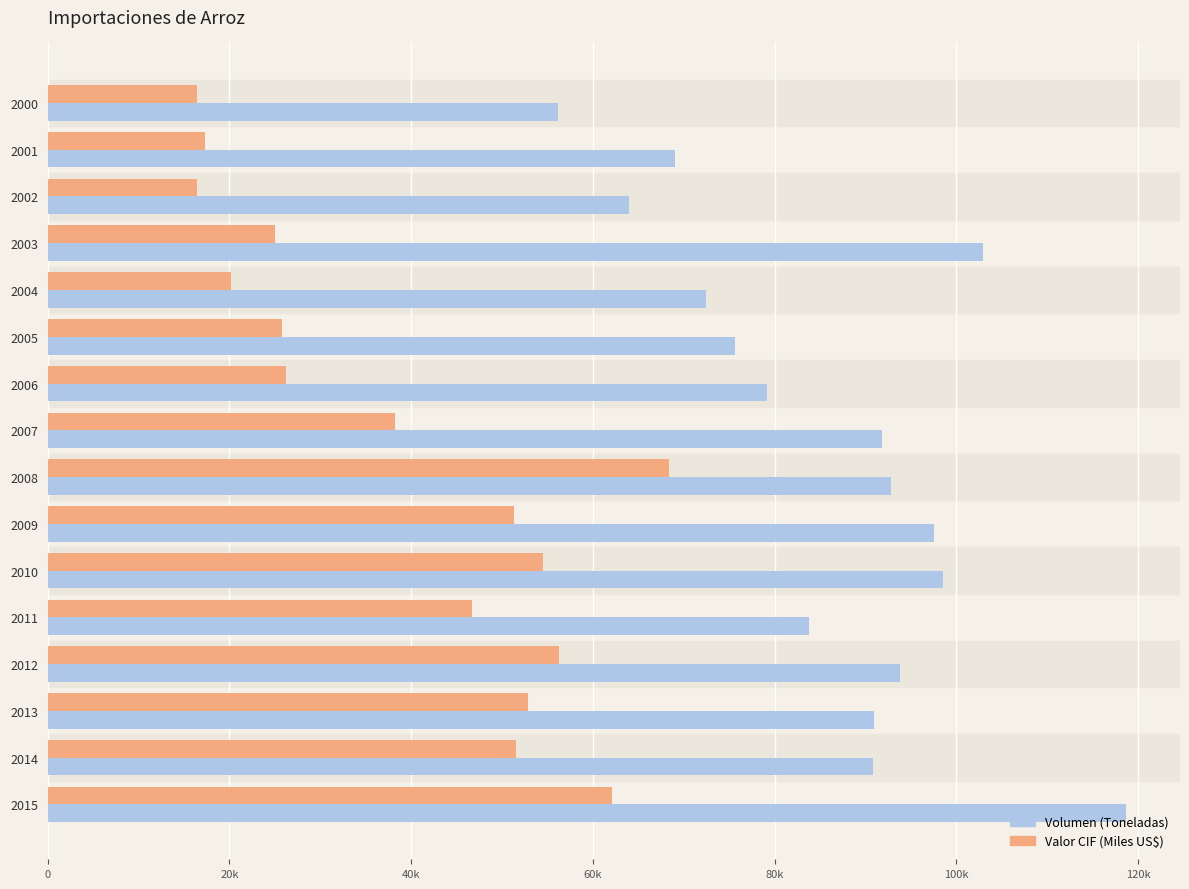

What are all the series names shown in the legend?

Volumen (Toneladas), Valor CIF (Miles US$)